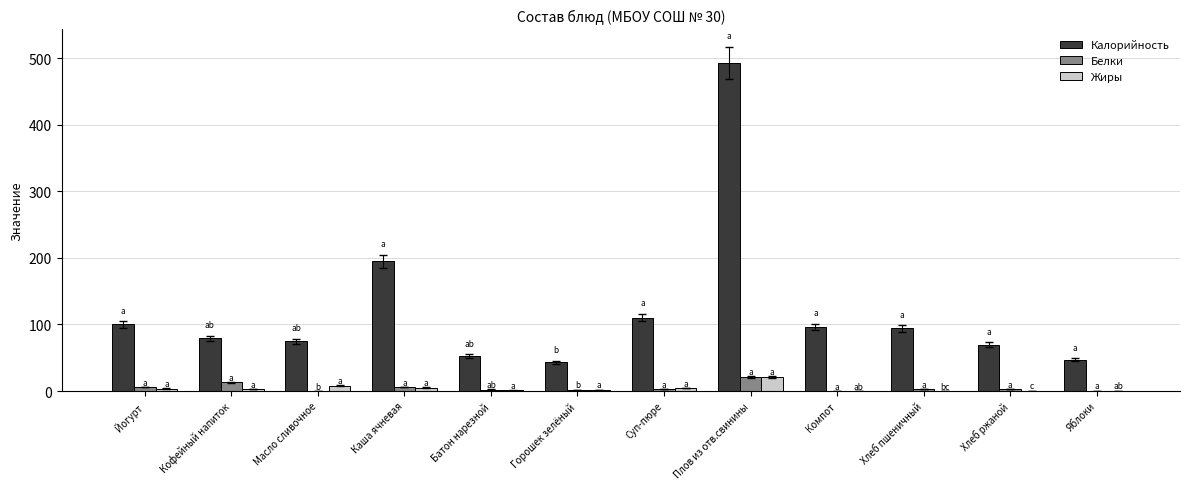

What are all the series names shown in the legend?

Калорийность, Белки, Жиры